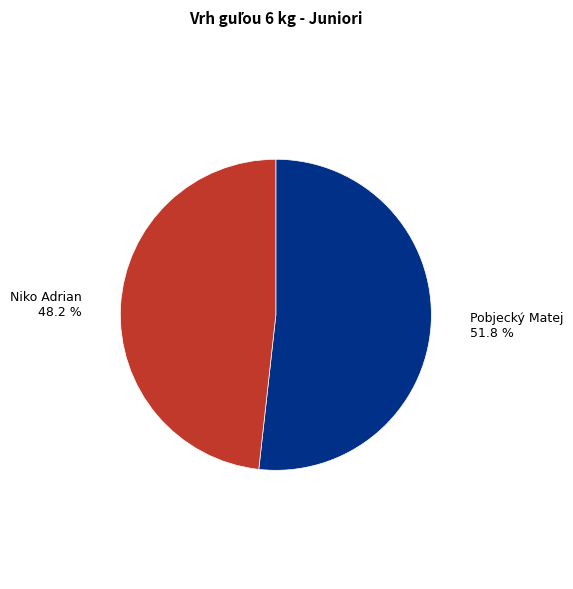

Is there any slice that represents more than half of the pie?

Yes